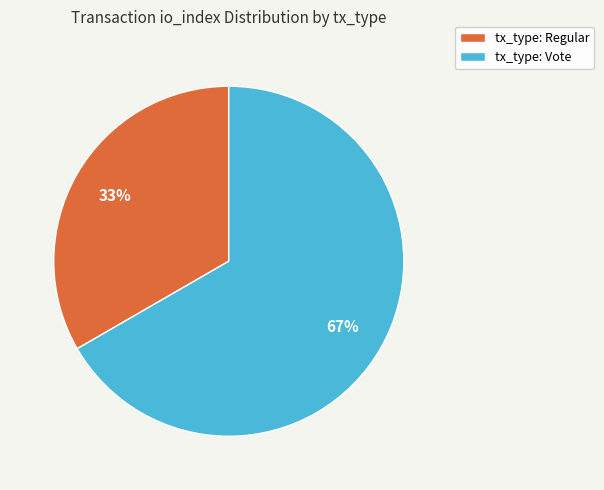

To the nearest percent, what percentage of the pie is tx_type: Vote?

67%